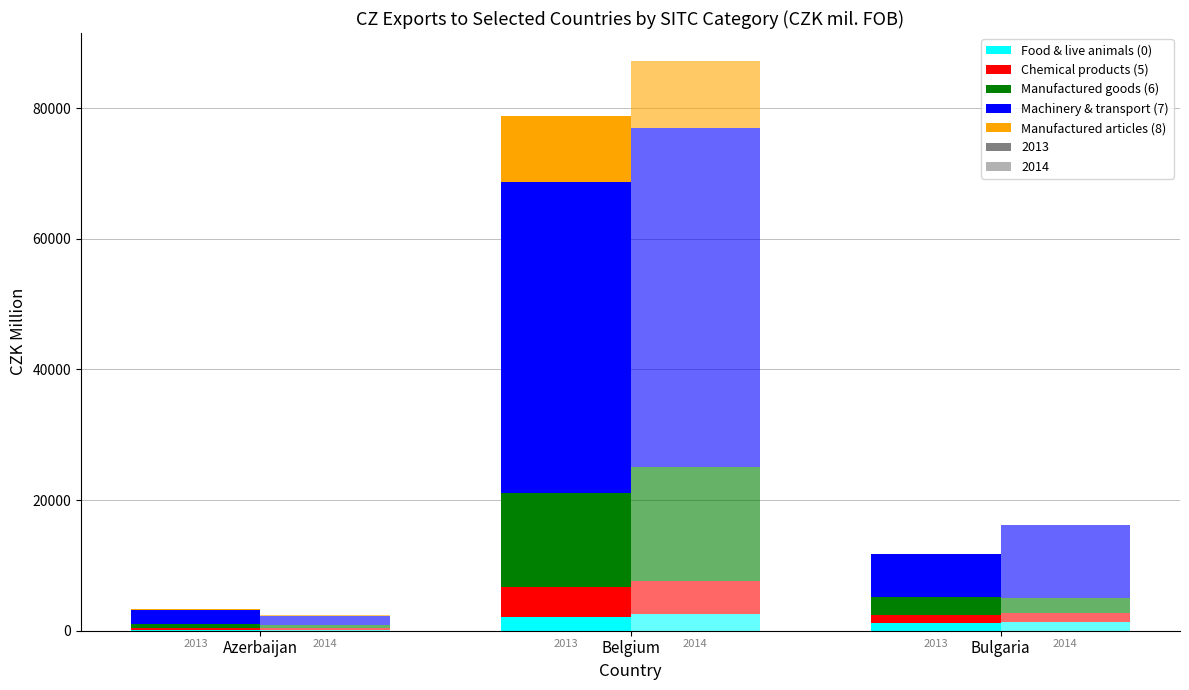

Which series has the largest range (max minus min)?

Machinery & transport (7)